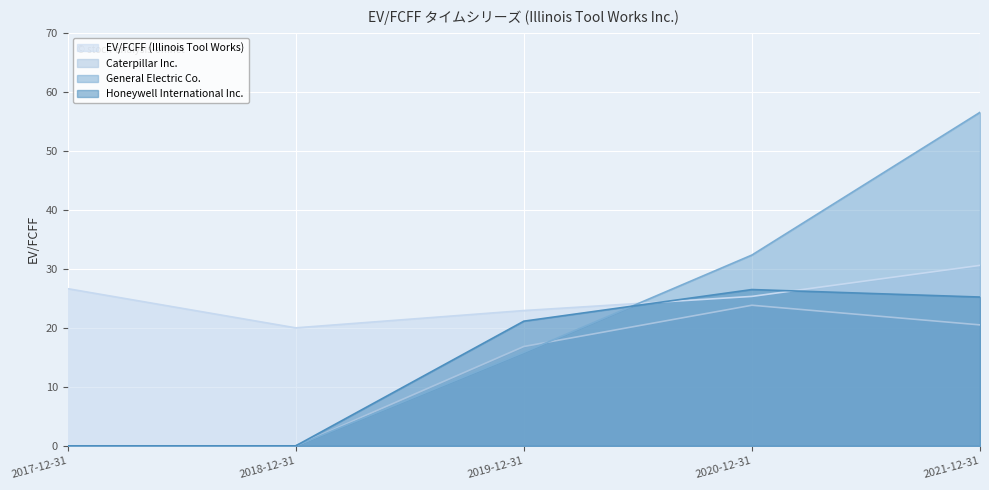

The General Electric Co. series shows 32.3 at 2020-12-31. True or false?

True